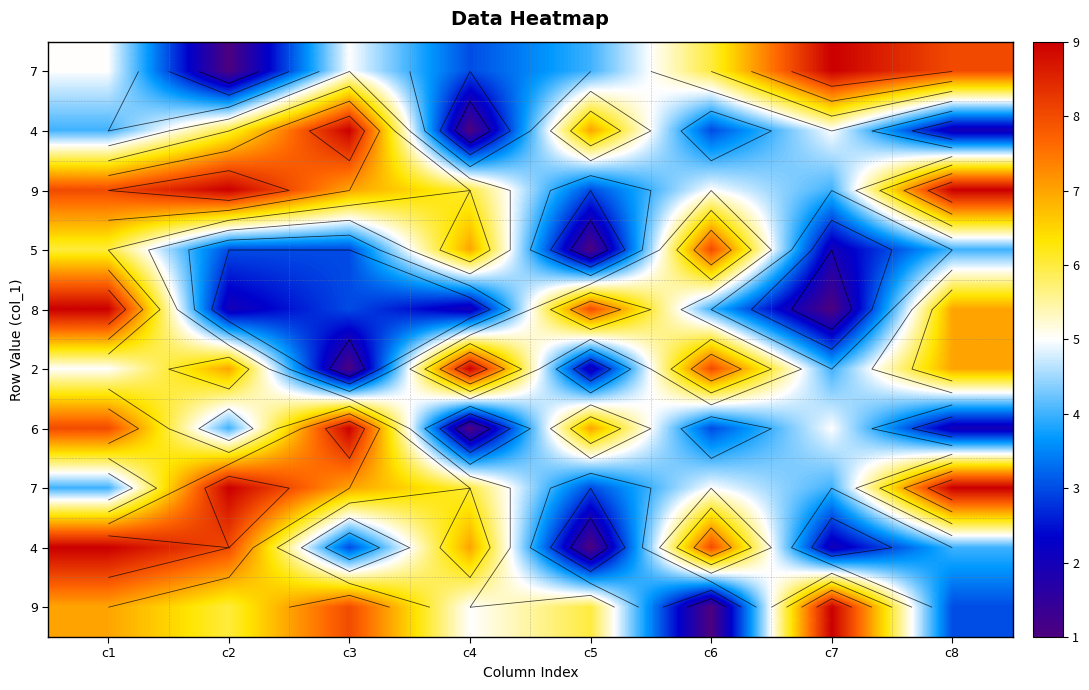

What is the minimum value shown in the chart?

1